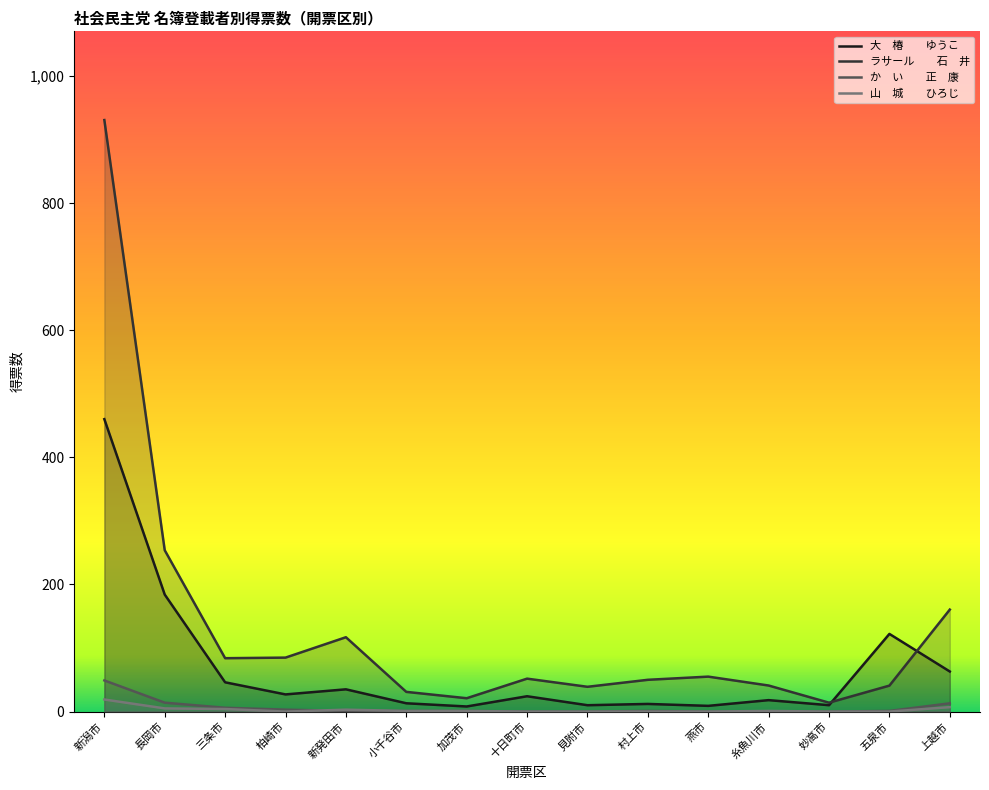

Reading left to right, what are all the values shown in this chart?

大　椿　　ゆうこ: 460.2	184.1	46.1	27.0	35.0	13.1	8.0	24.1	10.0	12.0	9.0	18.0	10.1	122.2	63.1
ラサール　　石　井: 930.9	253.9	84.0	84.9	117.0	31.0	21.0	51.8	39.0	50.0	55.0	41.0	14.0	40.9	160.5
か　い　　正　康: 49.0	14.0	6.0	3.0	1.0	1.0	1.0	0.0	0.0	1.0	0.0	0.0	0.0	1.0	13.0
山　城　　ひろじ: 19.0	5.0	4.0	0.0	3.0	1.0	1.0	0.0	0.0	0.0	0.0	1.0	0.0	0.0	7.0